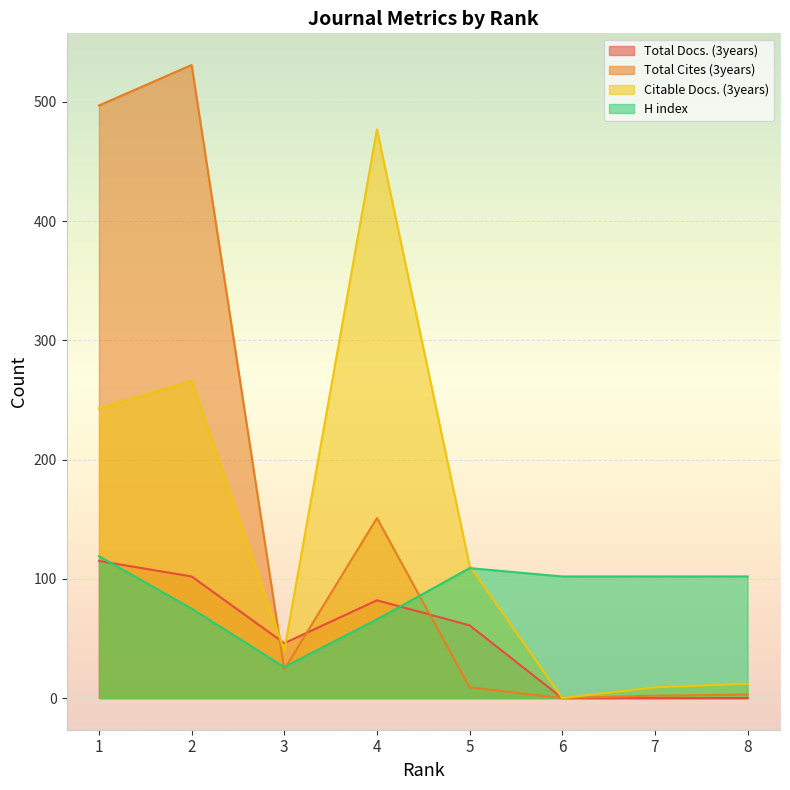

How many data points in Total Docs. (3years) are less than 61?

4